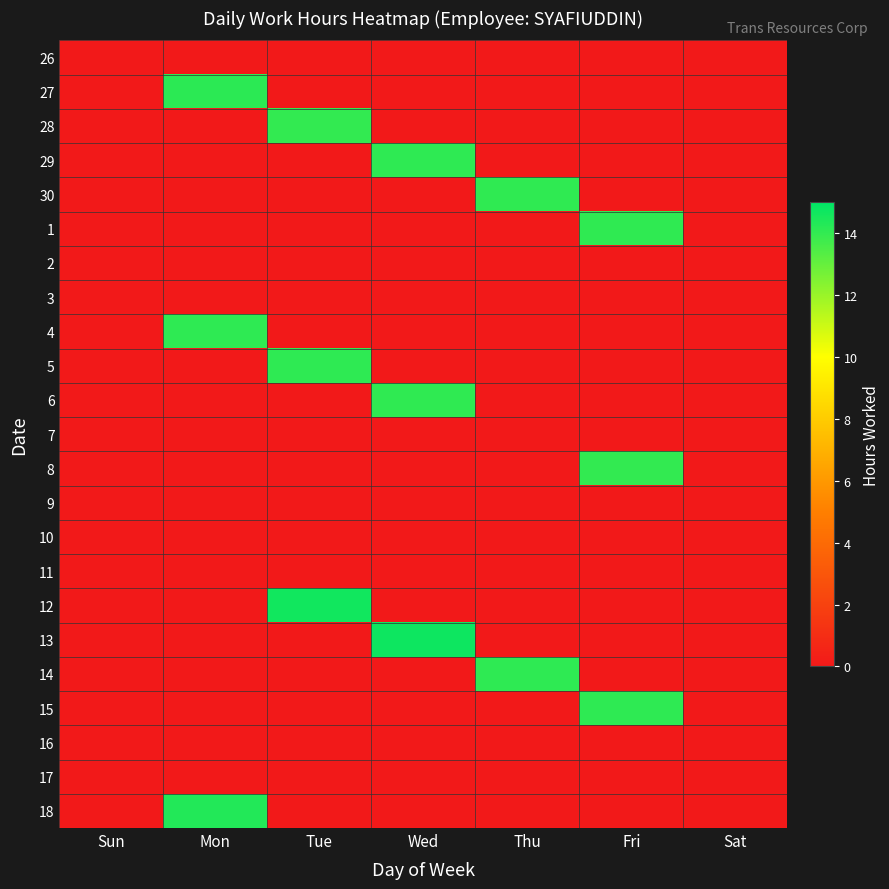

How many categories are shown in the chart?

7